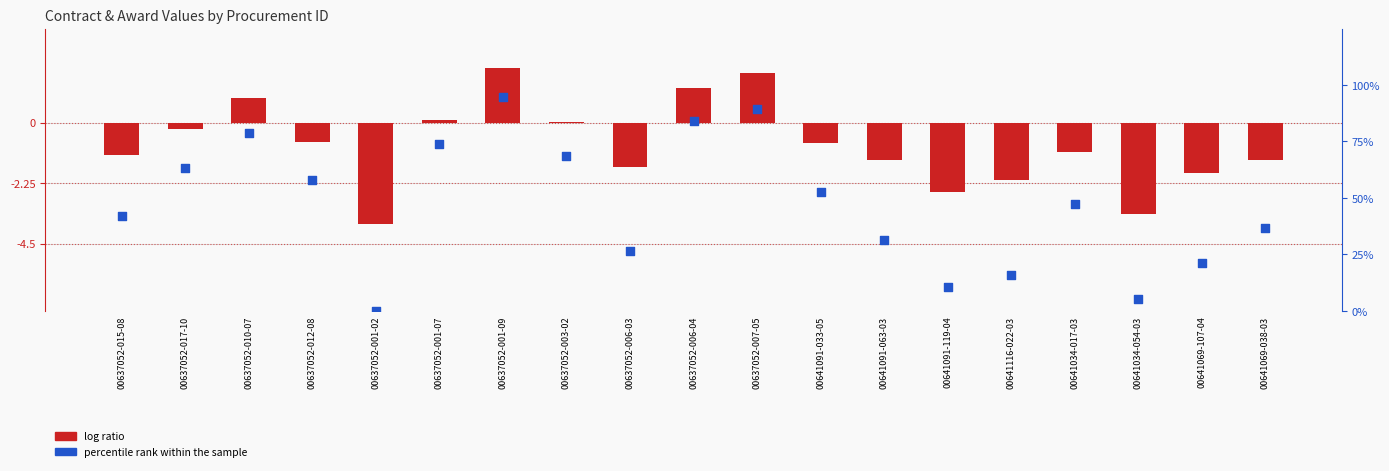

Is the value of percentile rank within the sample at 00637052-001-09 greater than the value of log ratio at 00637052-015-08?

Yes